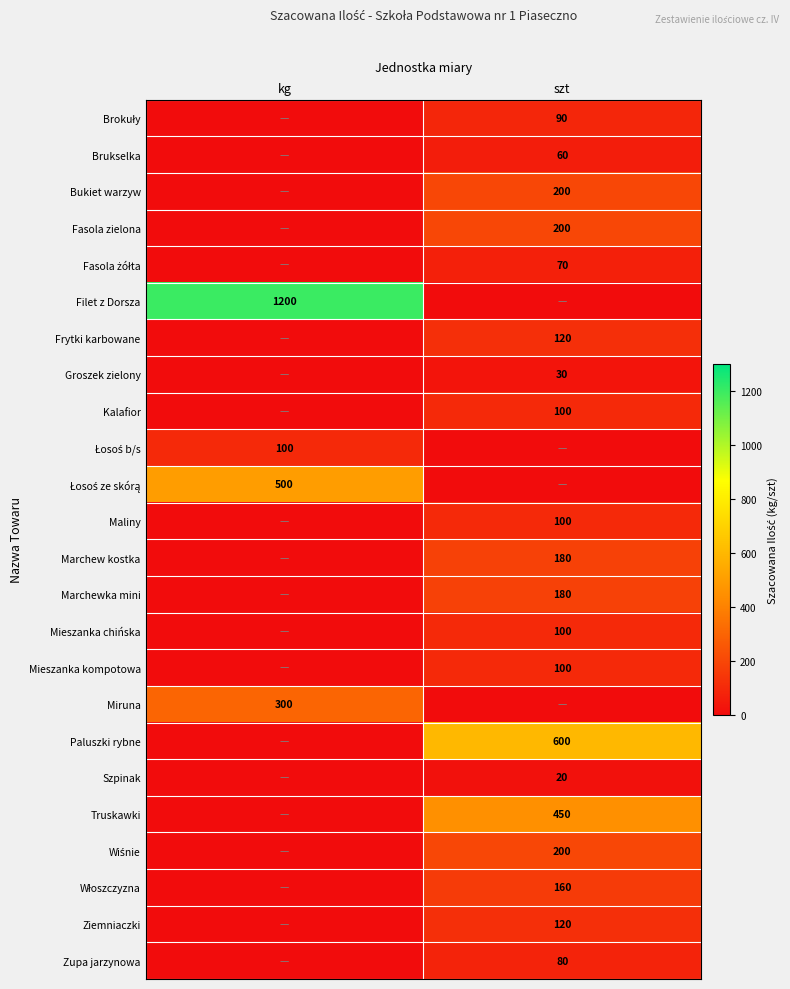

True or false: Miruna has a value of 300 at kg.

True